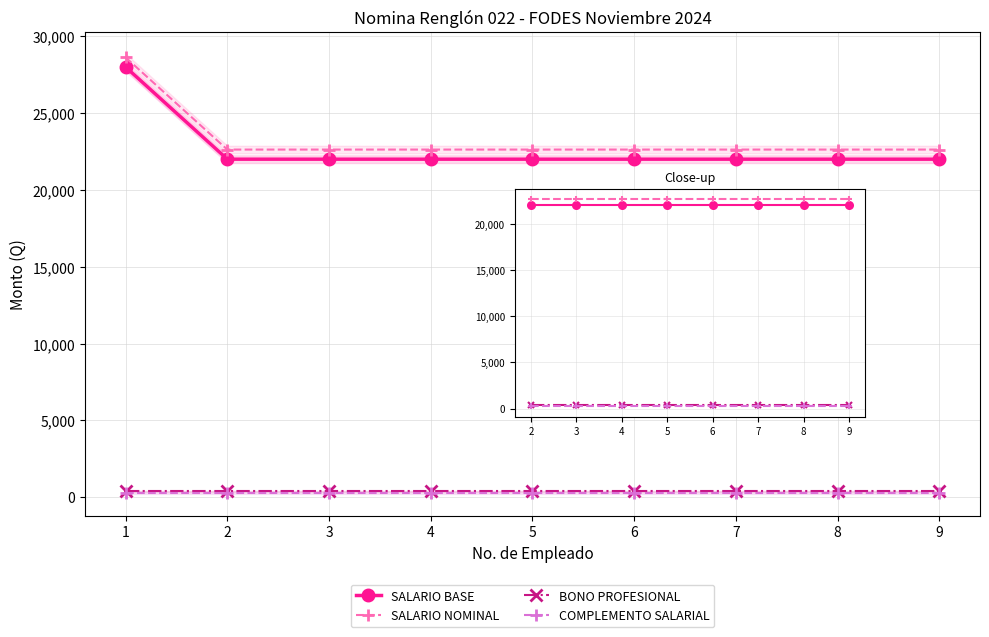

What is the sum of the SALARIO NOMINAL values at 9 and 7?

45250